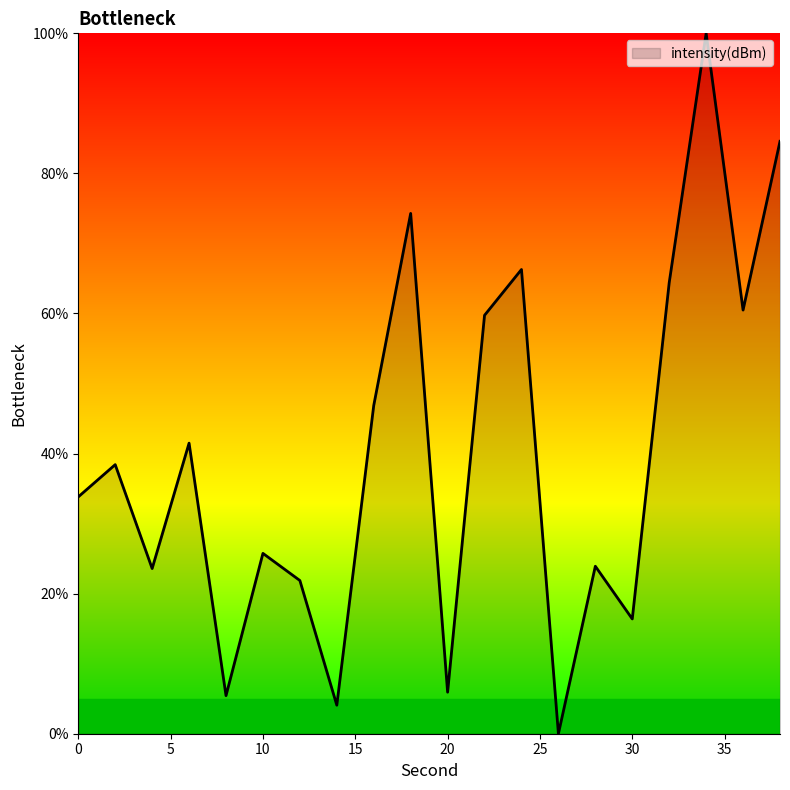

Reading right to left, extract all data points from this chart.

38=84.6	36=60.5	34=100.0	32=64.4	30=16.4	28=23.9	26=0.0	24=66.3	22=59.7	20=5.9	18=74.3	16=46.9	14=4.1	12=21.9	10=25.7	8=5.4	6=41.5	4=23.6	2=38.4	0=33.8